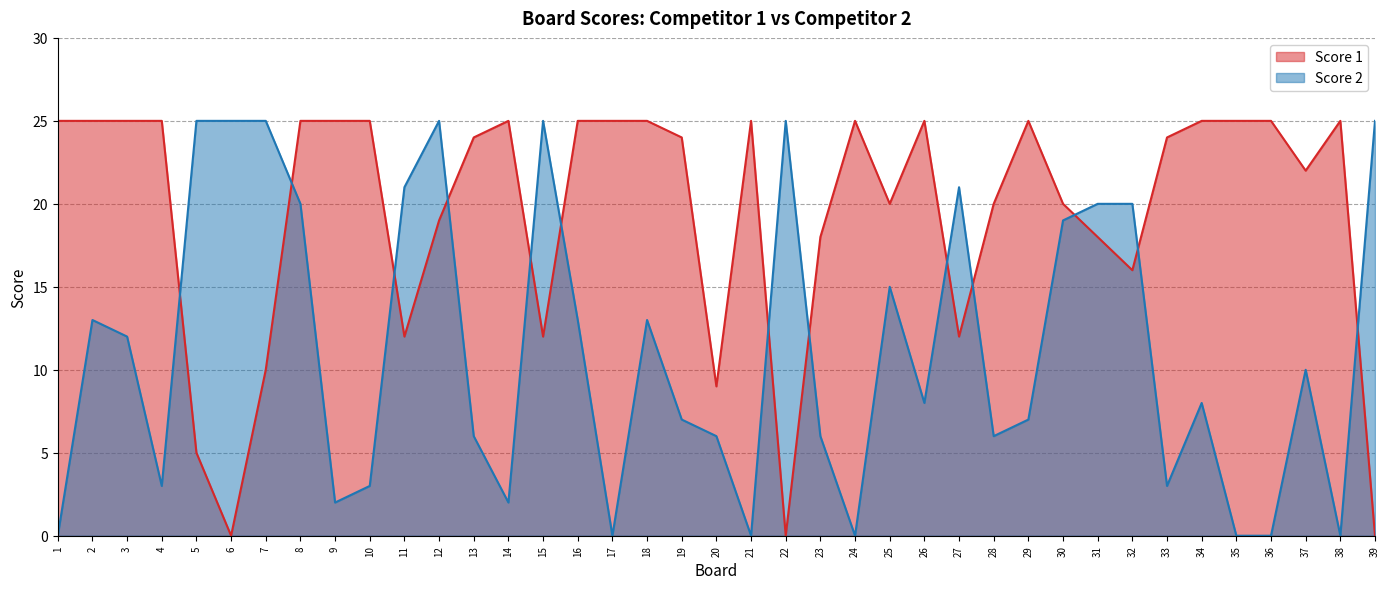

After their last crossing, which series has the higher values: Score 1 or Score 2?

Score 2